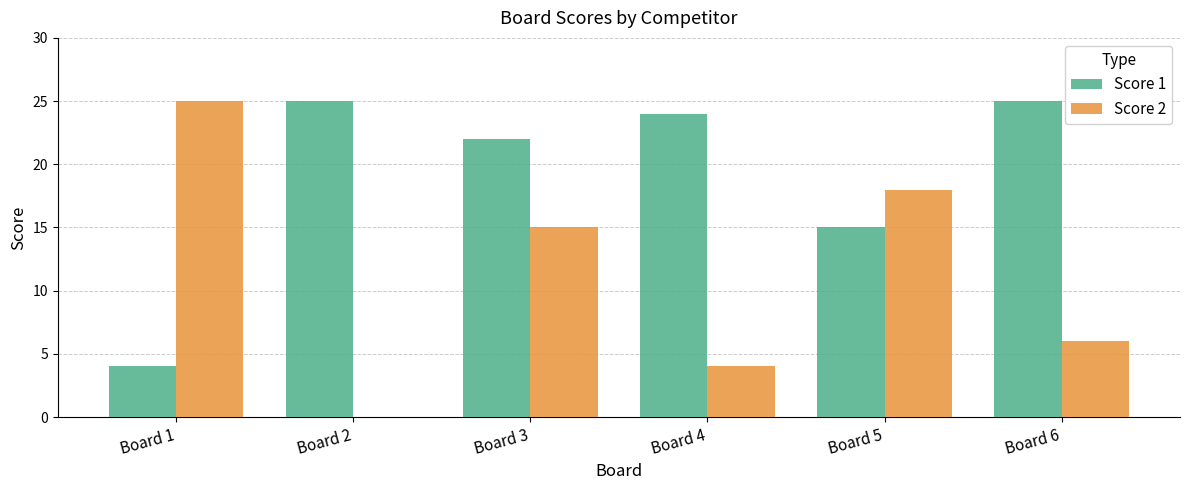

At which label does Score 2 reach its peak?

Board 1